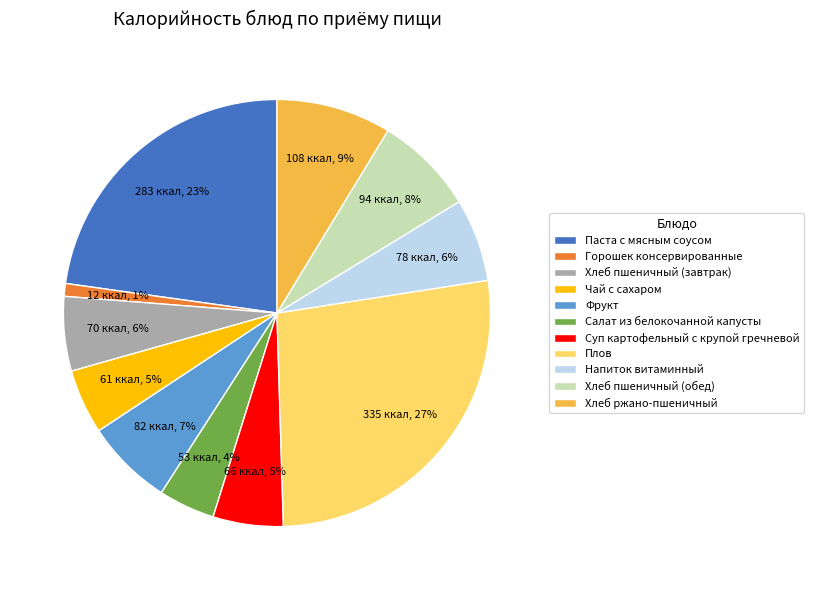

Which has a higher value, Напиток витаминный or Суп картофельный с крупой гречневой?

Напиток витаминный